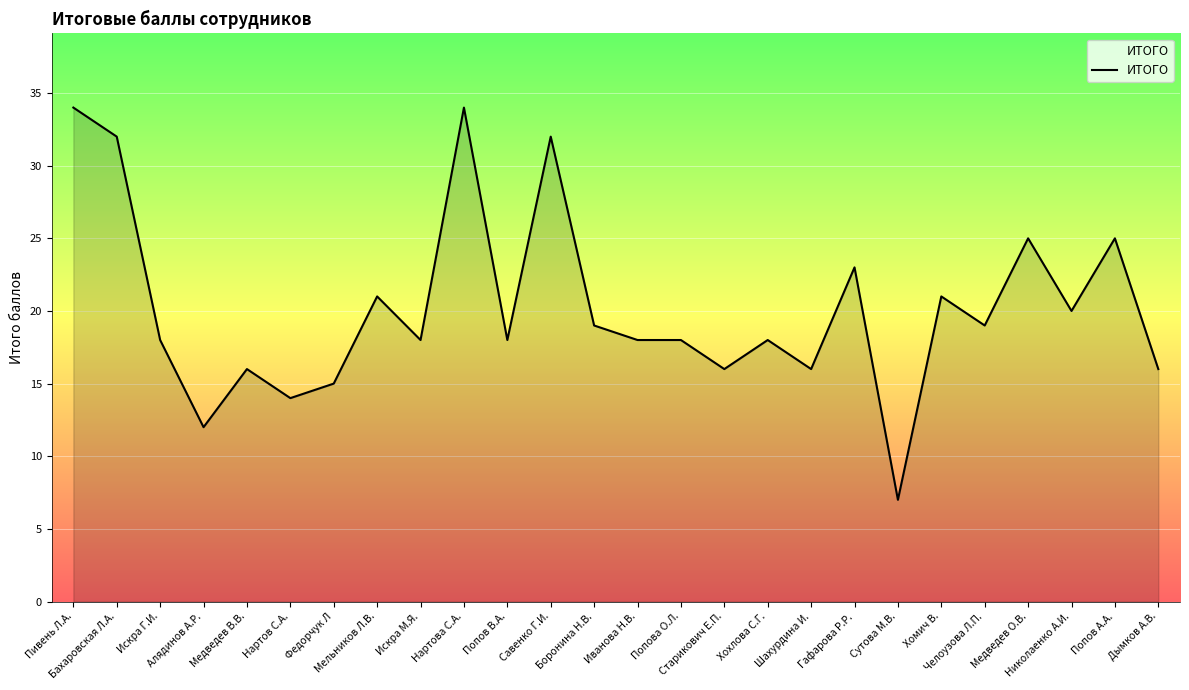

What is the smallest value displayed?

7